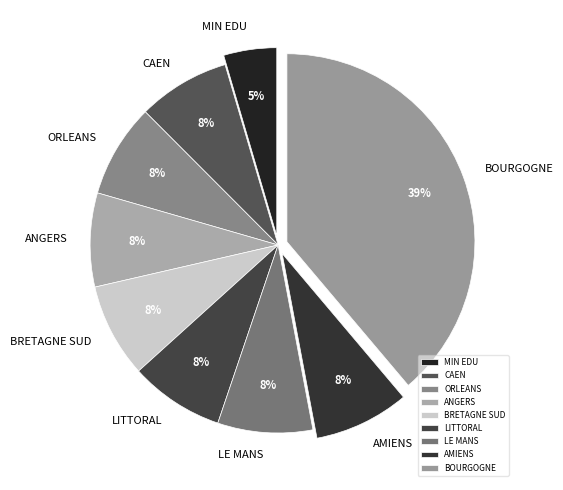

Is there any slice that represents more than half of the pie?

No